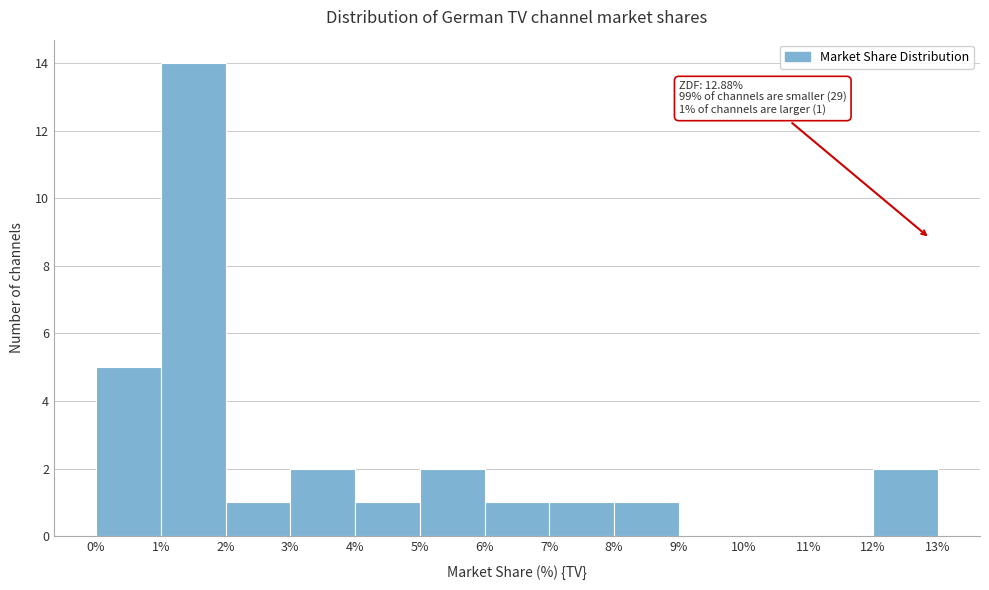

Which range on the x-axis has the tallest bar?

1% to 2%